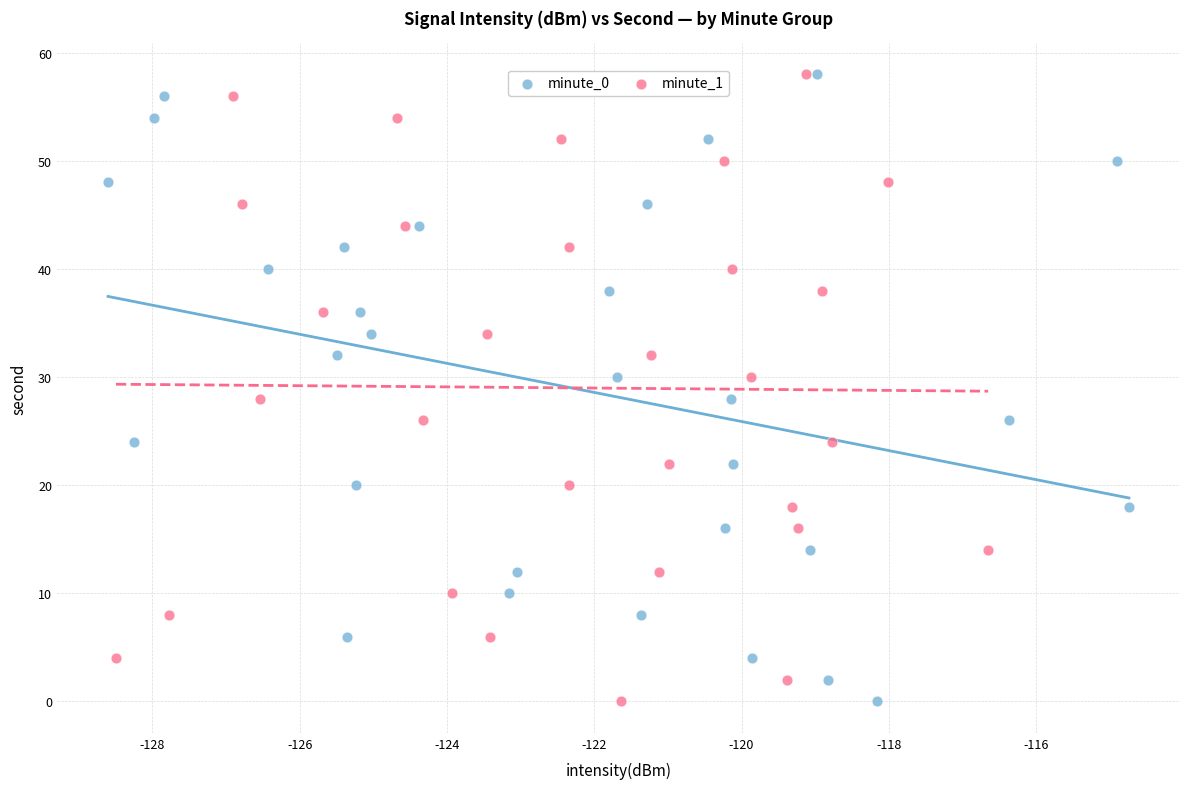

What are all the series names shown in the legend?

minute_0, minute_1